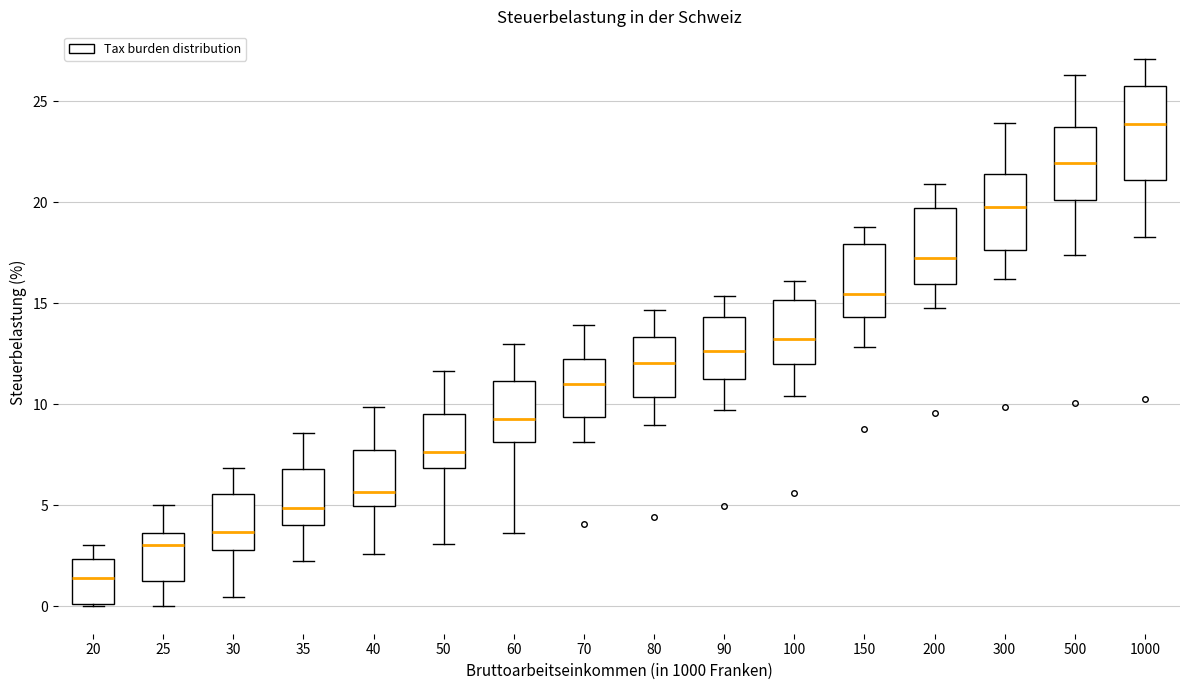

Reading left to right, transcribe this box plot: for each box, give where its median line is, the range the box spans, and where its two whiskers end, as read against the y-axis. The values are not printed on the chart, so give them approximately, as read against the axis.

20: median 1.5, box 0.0 to 2.5, whiskers 0.0 to 3.0
25: median 3.0, box 1.0 to 3.5, whiskers 0.0 to 5.0
30: median 3.5, box 3.0 to 5.5, whiskers 0.5 to 7.0
35: median 5.0, box 4.0 to 7.0, whiskers 2.0 to 8.5
40: median 5.5, box 5.0 to 7.5, whiskers 2.5 to 10.0
50: median 7.5, box 7.0 to 9.5, whiskers 3.0 to 11.5
60: median 9.5, box 8.0 to 11.0, whiskers 3.5 to 13.0
70: median 11.0, box 9.5 to 12.5, whiskers 8.0 to 14.0
80: median 12.0, box 10.5 to 13.5, whiskers 9.0 to 14.5
90: median 12.5, box 11.5 to 14.5, whiskers 9.5 to 15.5
100: median 13.5, box 12.0 to 15.0, whiskers 10.5 to 16.0
150: median 15.5, box 14.5 to 18.0, whiskers 13.0 to 19.0
200: median 17.0, box 16.0 to 19.5, whiskers 15.0 to 21.0
300: median 20.0, box 17.5 to 21.5, whiskers 16.0 to 24.0
500: median 22.0, box 20.0 to 23.5, whiskers 17.5 to 26.5
1000: median 24.0, box 21.0 to 25.5, whiskers 18.5 to 27.0